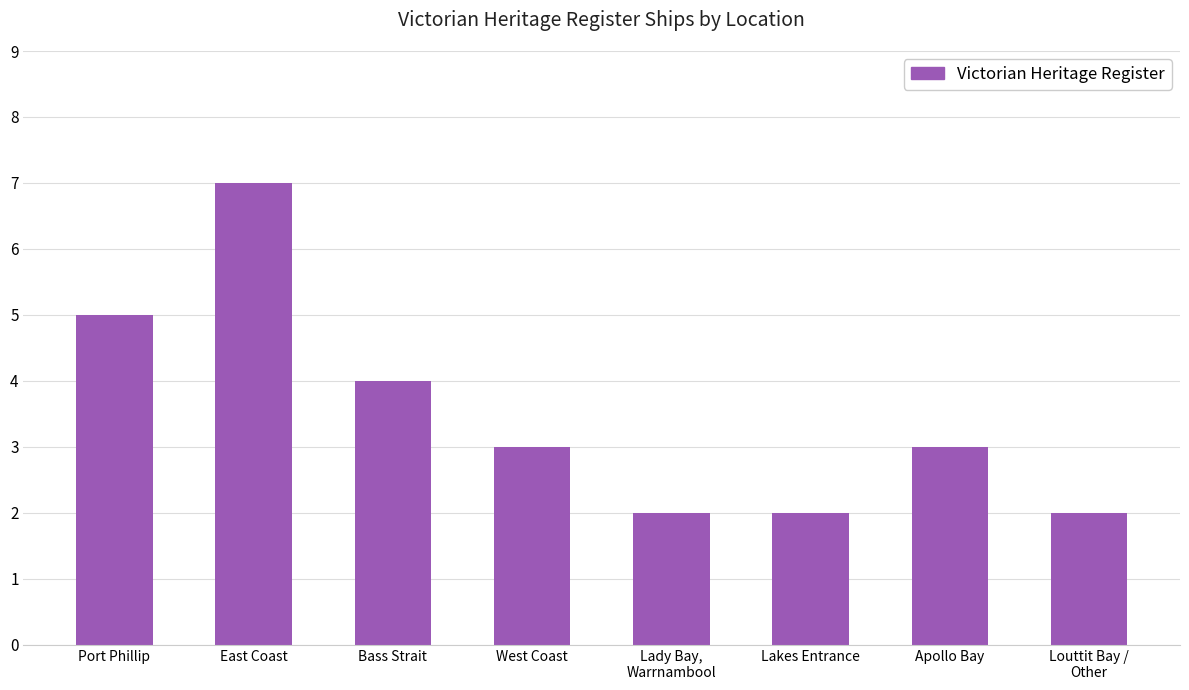

Is it true that the value at Apollo Bay is 2?

False